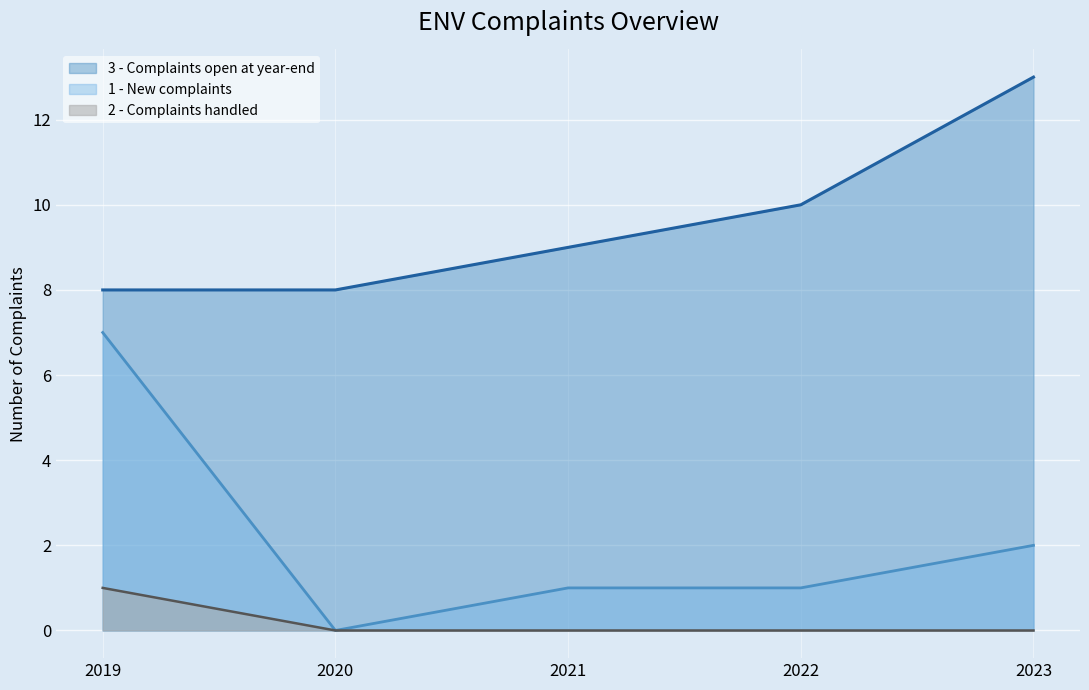

Which series has the widest spread of values?

1 - New complaints